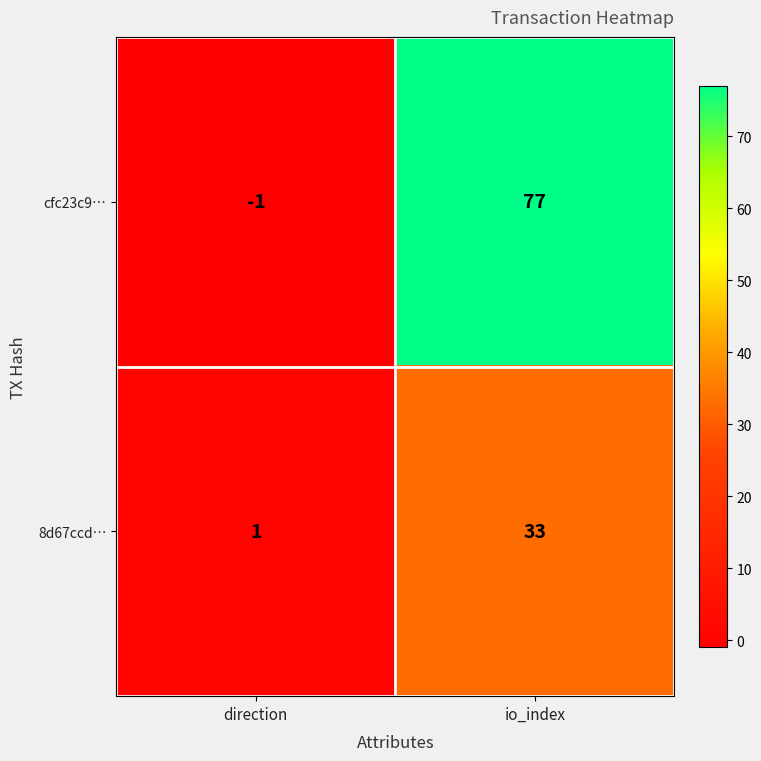

What is the difference between the highest and lowest values at direction?

2